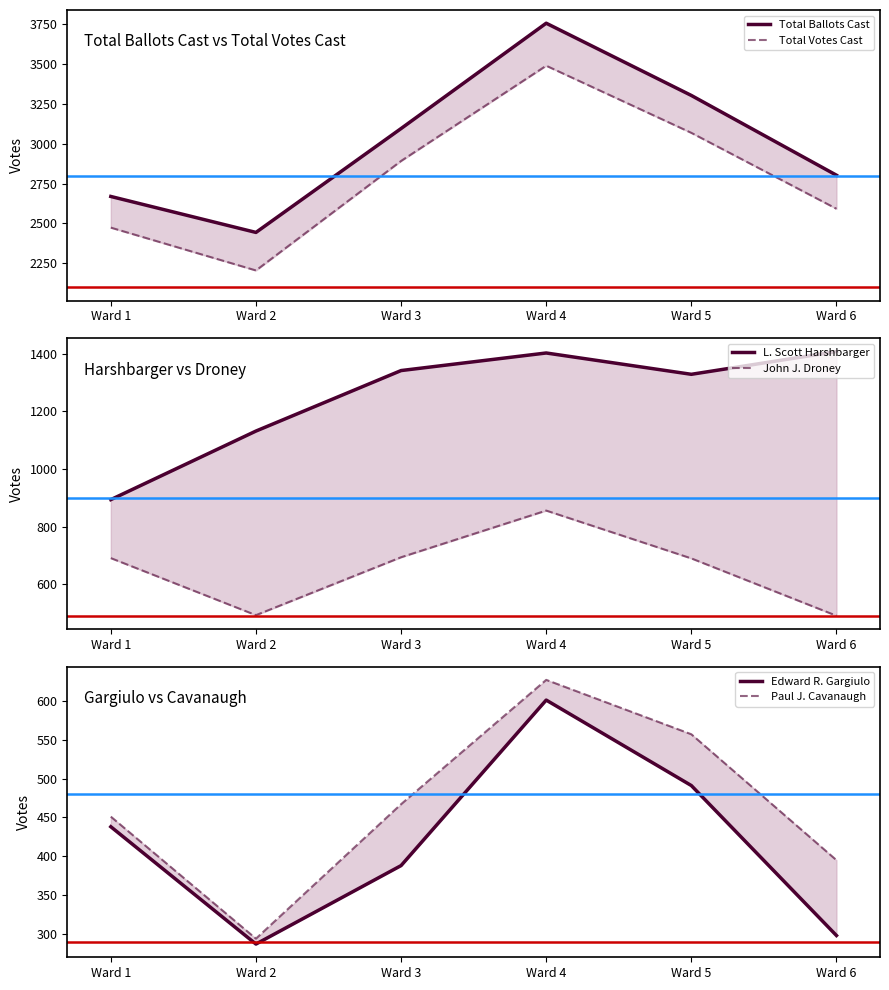

Reading right to left, extract all data points from this chart.

Total Ballots Cast: 2802	3301	3753	3094	2444	2669
Total Votes Cast: 2592	3067	3487	2891	2206	2474
L. Scott Harshbarger: 1408	1329	1403	1342	1132	894
John J. Droney: 491	690	856	694	493	691
Edward R. Gargiulo: 298	491	601	388	287	438
Paul J. Cavanaugh: 395	557	627	467	294	451